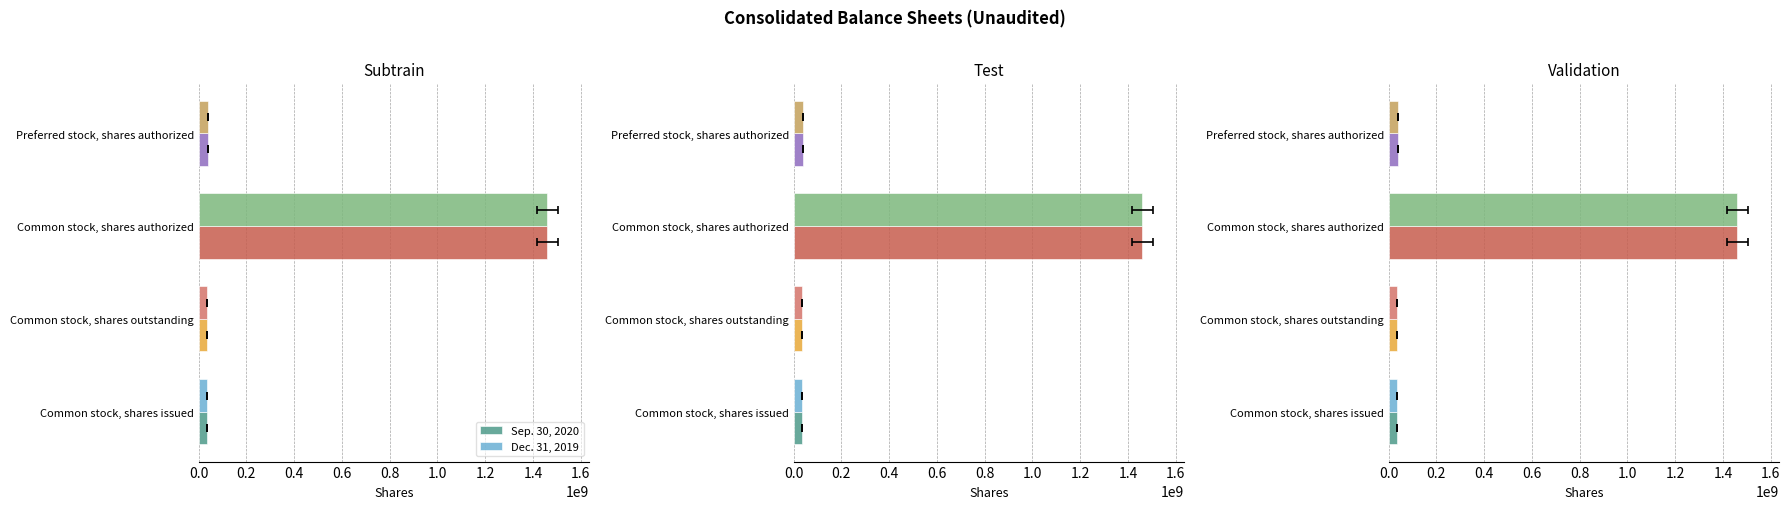

True or false: Dec. 31, 2019 has a value of 35799388 at Common stock, shares issued.

True